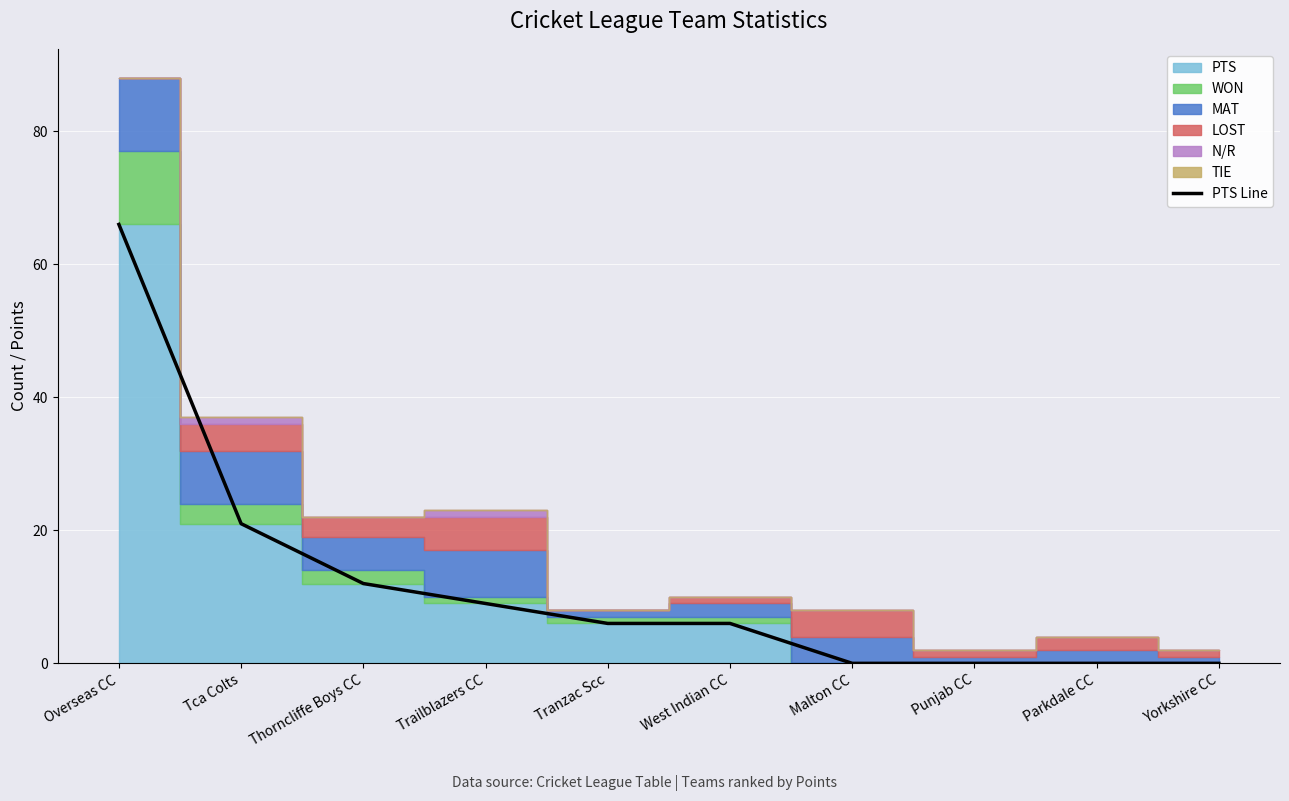

How many lines are shown in the chart?

1